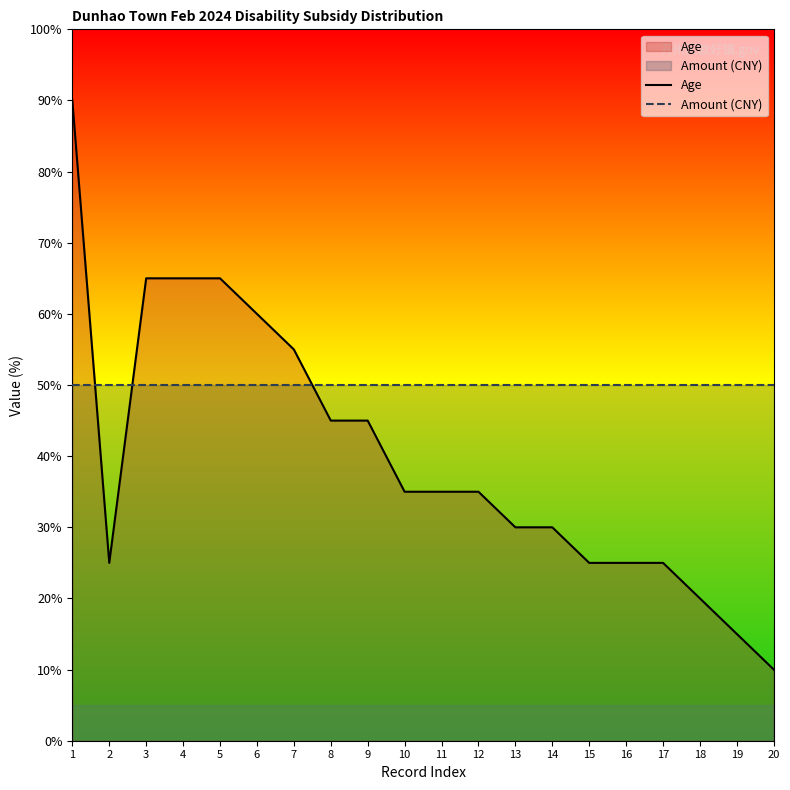

At which category is the sum across all series the highest?

1